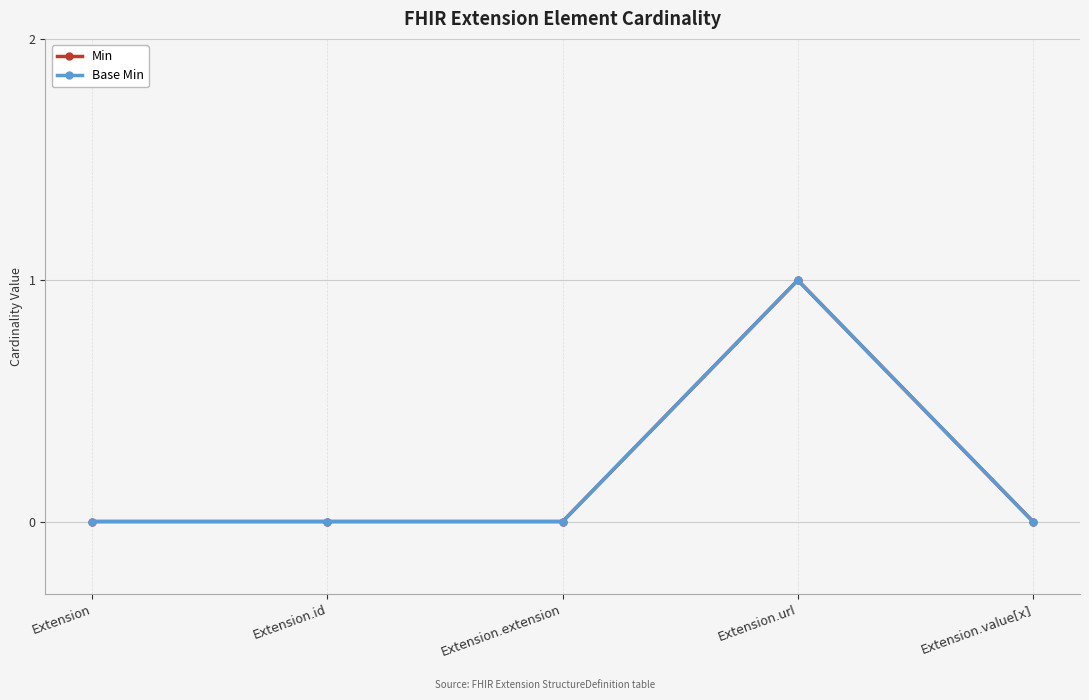

Where is Min nearest to the value 0?

Extension